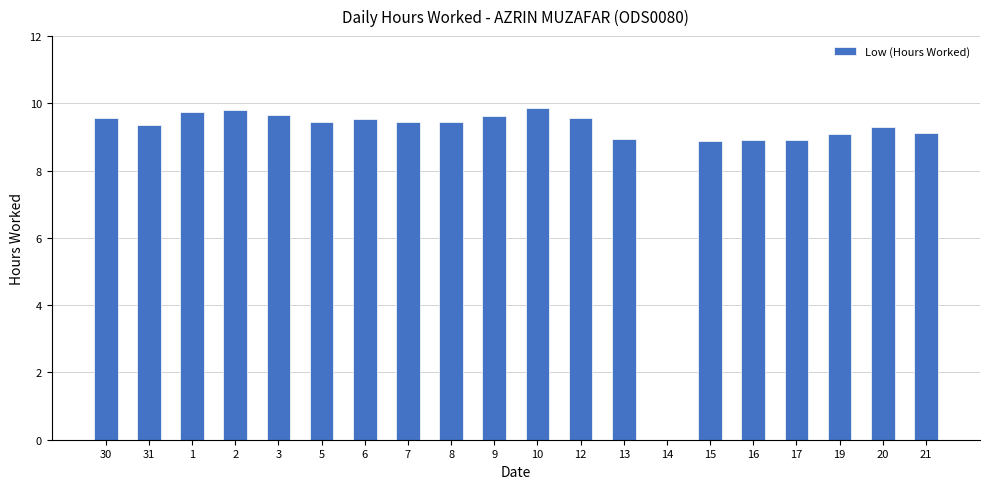

At which label is the value closest to 4?

14